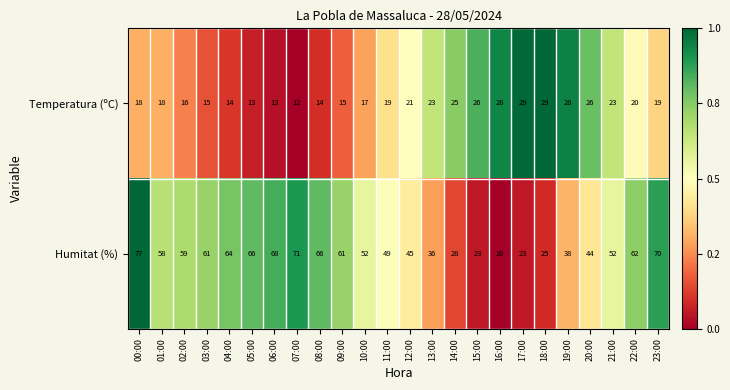

What is the sum of the Temperatura (ºC) values at 06:00 and 01:00?

31